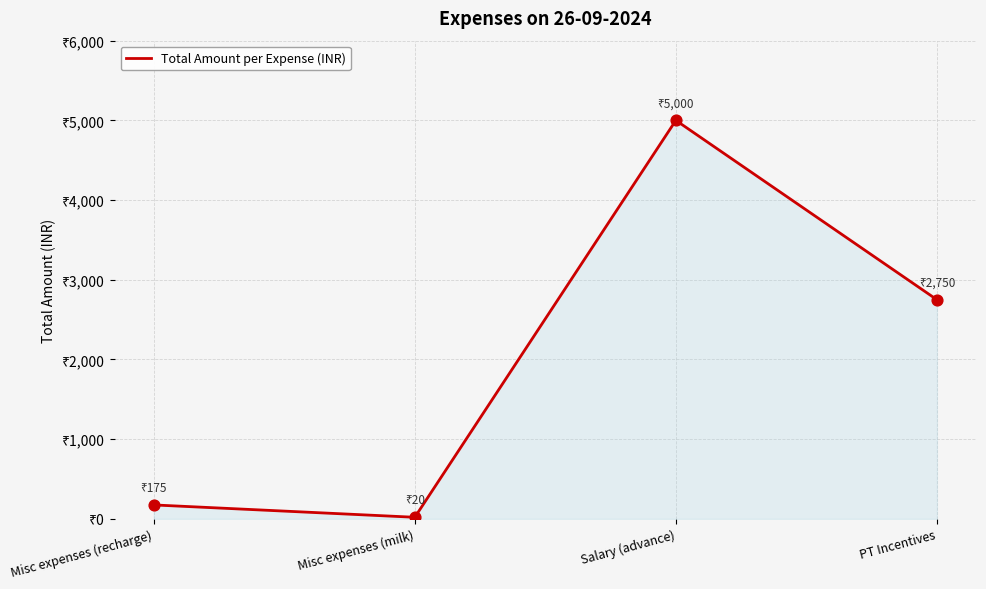

What is the change in value from Misc expenses (recharge) to Misc expenses (milk)?

-155